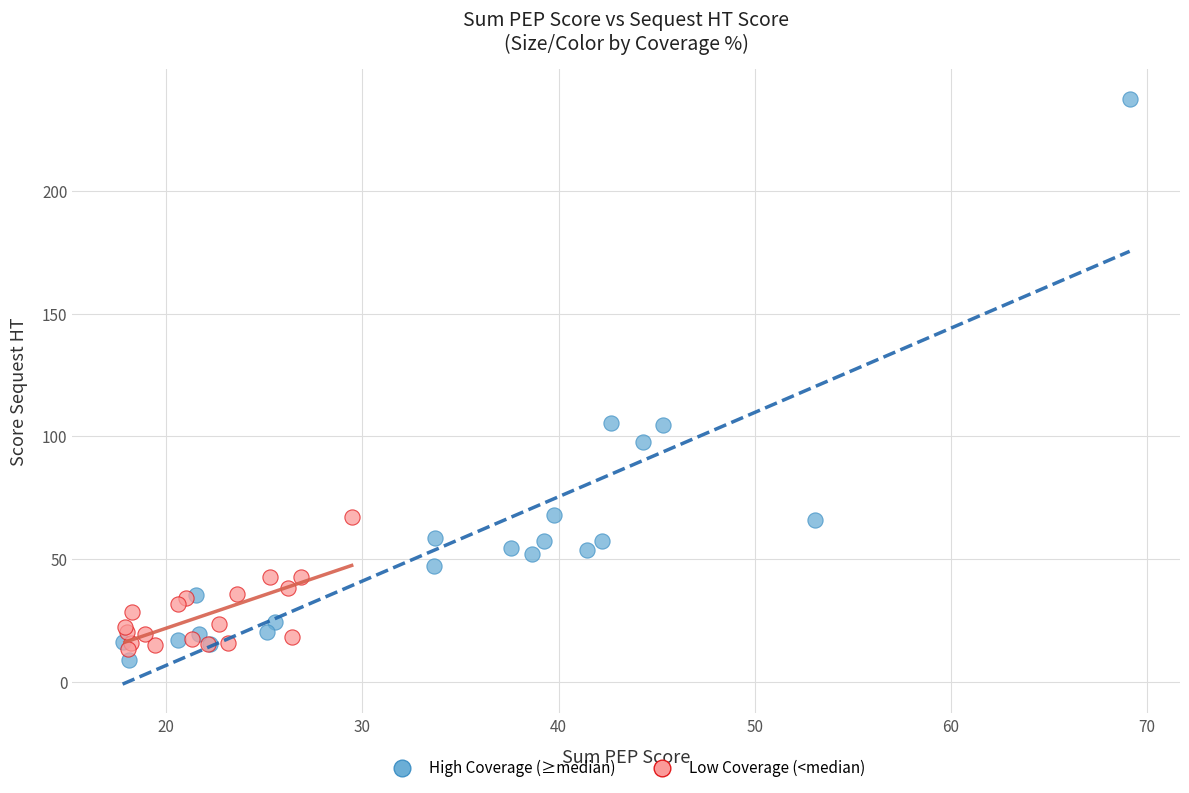

Which series reaches the minimum Y coordinate?

High Coverage (≥median)